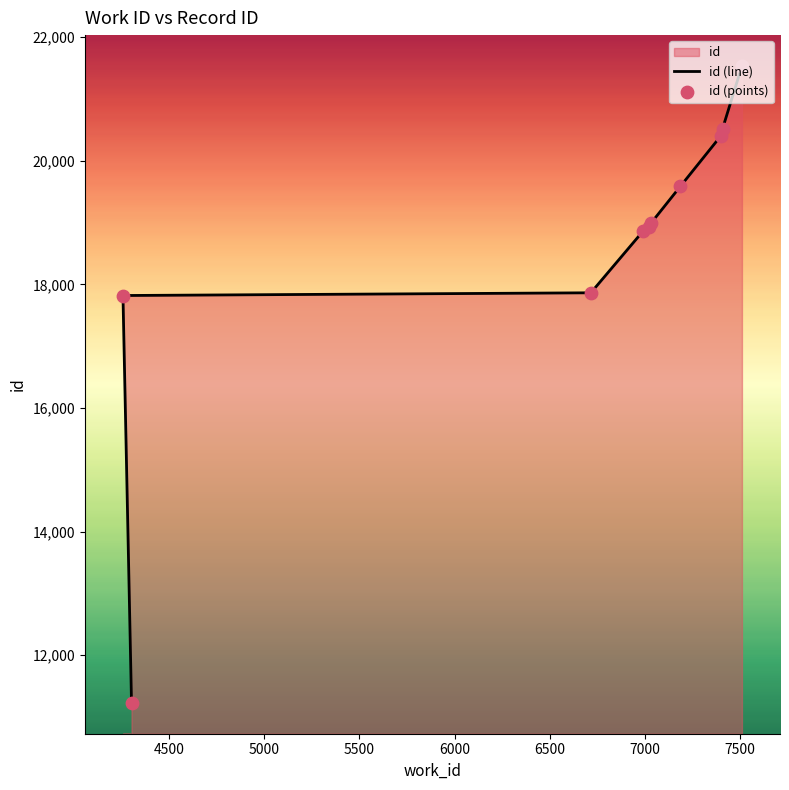

What is the change in value from 6716 to 7187?

+1724